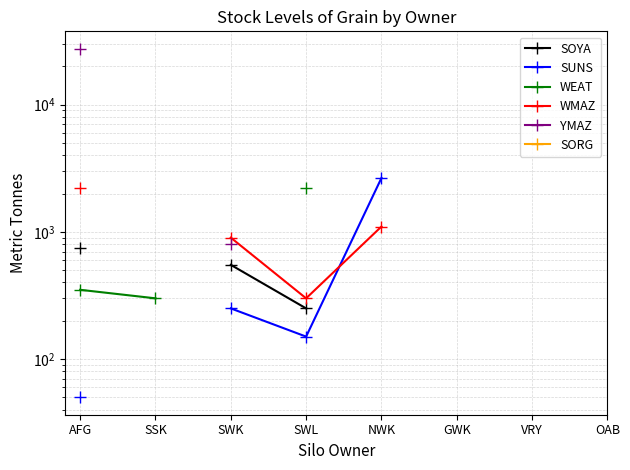

How many lines are shown in the chart?

6